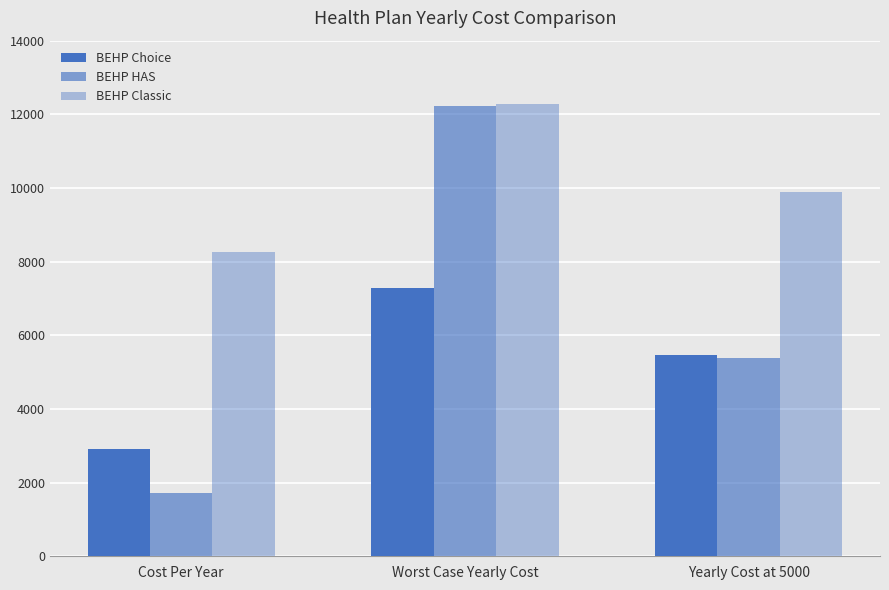

What value does the BEHP Classic series have at Cost Per Year?

8268.5